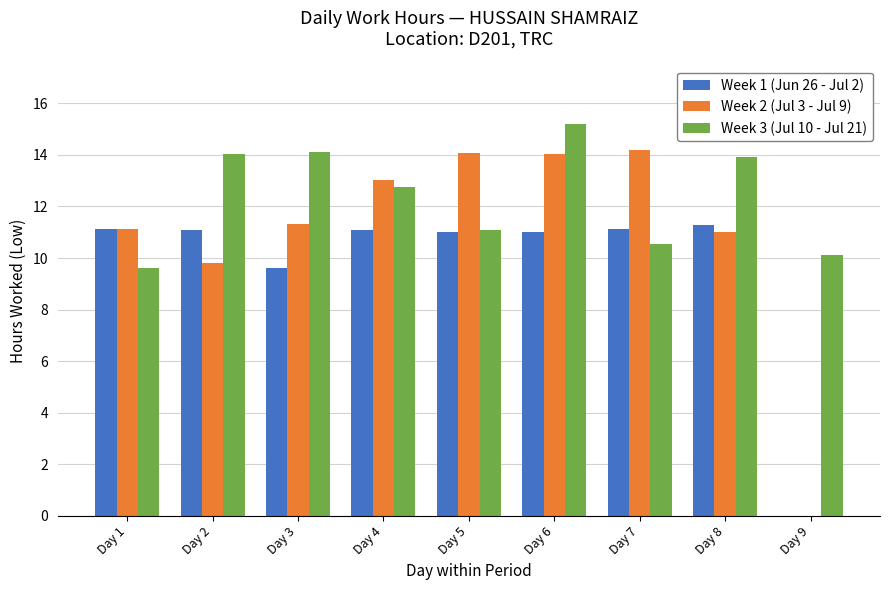

Is it true that Week 3 (Jul 10 - Jul 21) equals 9.6 at Day 1?

True